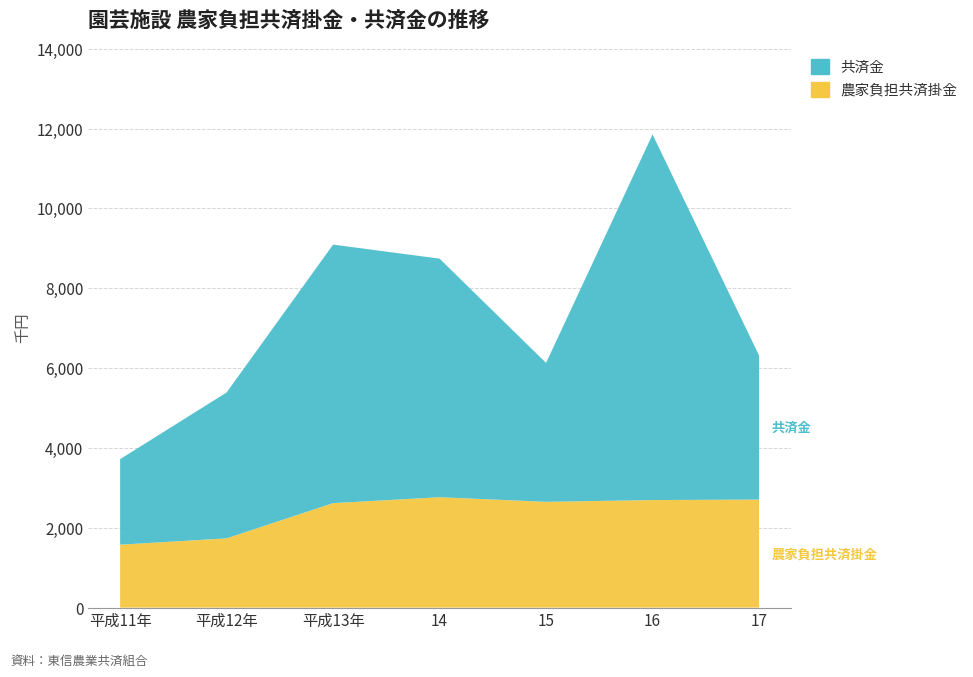

Reading left to right, what are all the values shown in this chart?

農家負担共済掛金: 1577	1735	2618	2766	2650	2695	2707
共済金: 2142	3655	6476	5976	3481	9158	3611